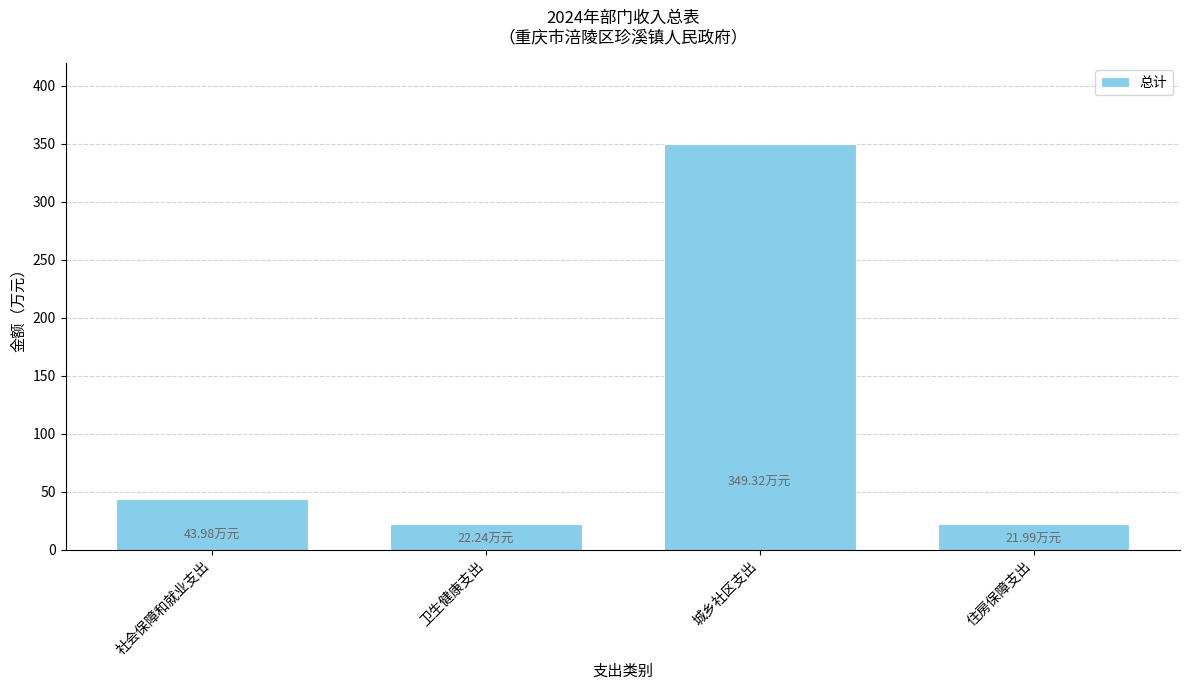

What is the difference between the values at 卫生健康支出 and 社会保障和就业支出?

21.7